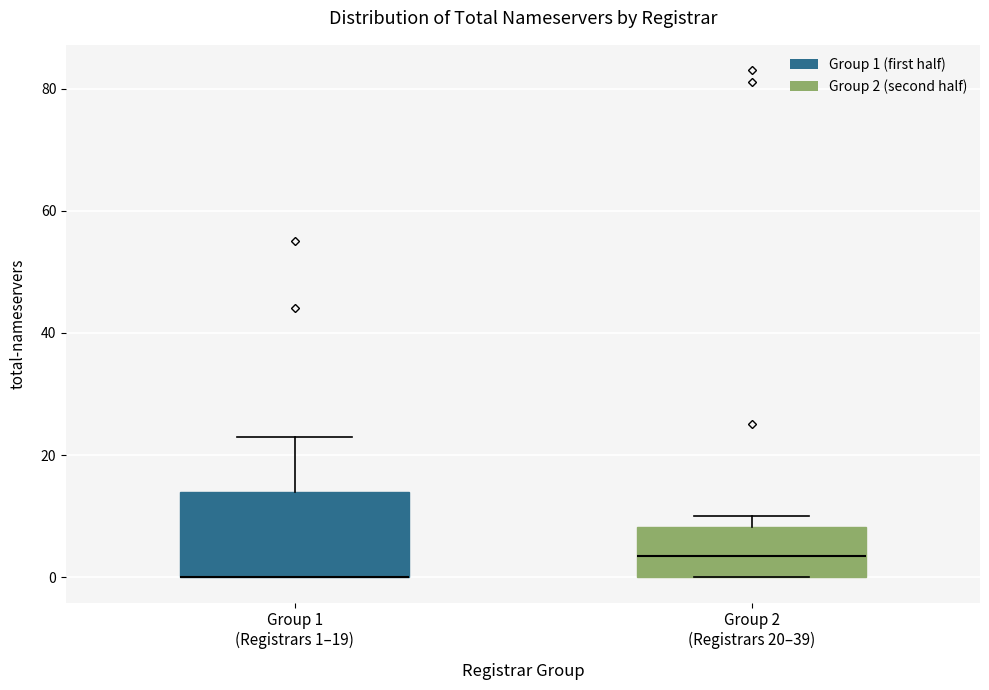

Reading left to right, transcribe this box plot: for each box, give where its median line is, the range the box spans, and where its two whiskers end, as read against the y-axis. The values are not printed on the chart, so give them approximately, as read against the axis.

Group 1 (Registrars 1–19): median 0 (drawn on the box's lower edge), box 0 to 14, whiskers 0 to 24
Group 2 (Registrars 20–39): median 4, box 0 to 8, whiskers 0 to 10